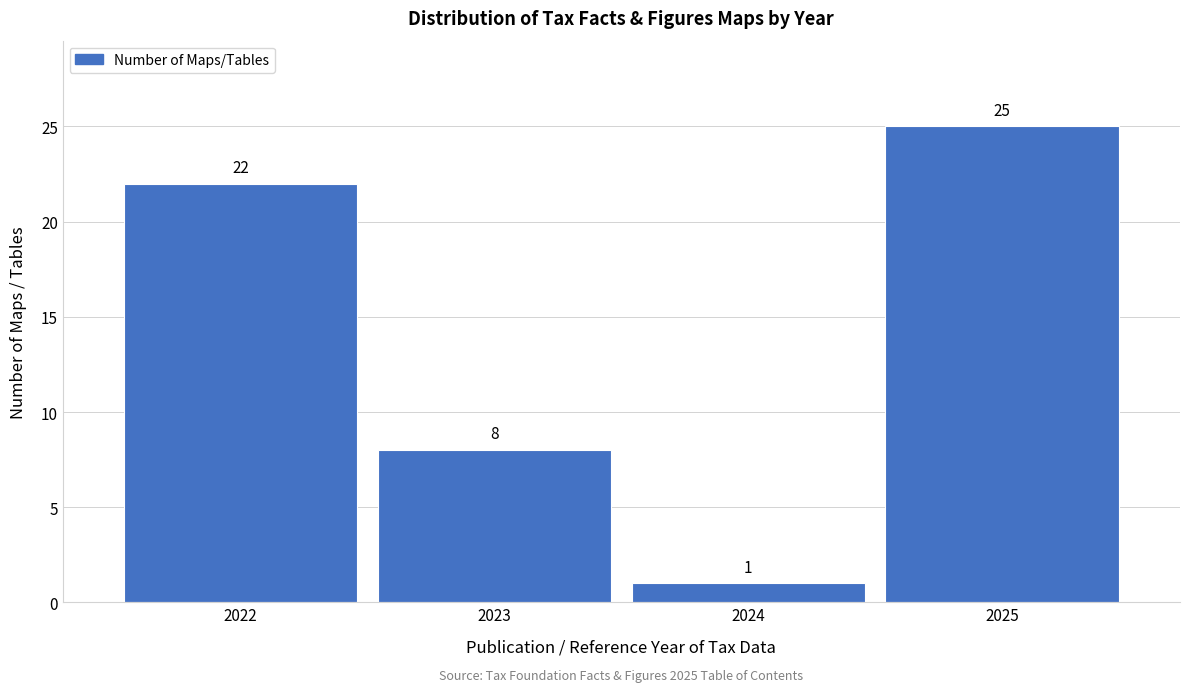

Reading left to right, what are all the values shown in this chart?

2022=22	2023=8	2024=1	2025=25